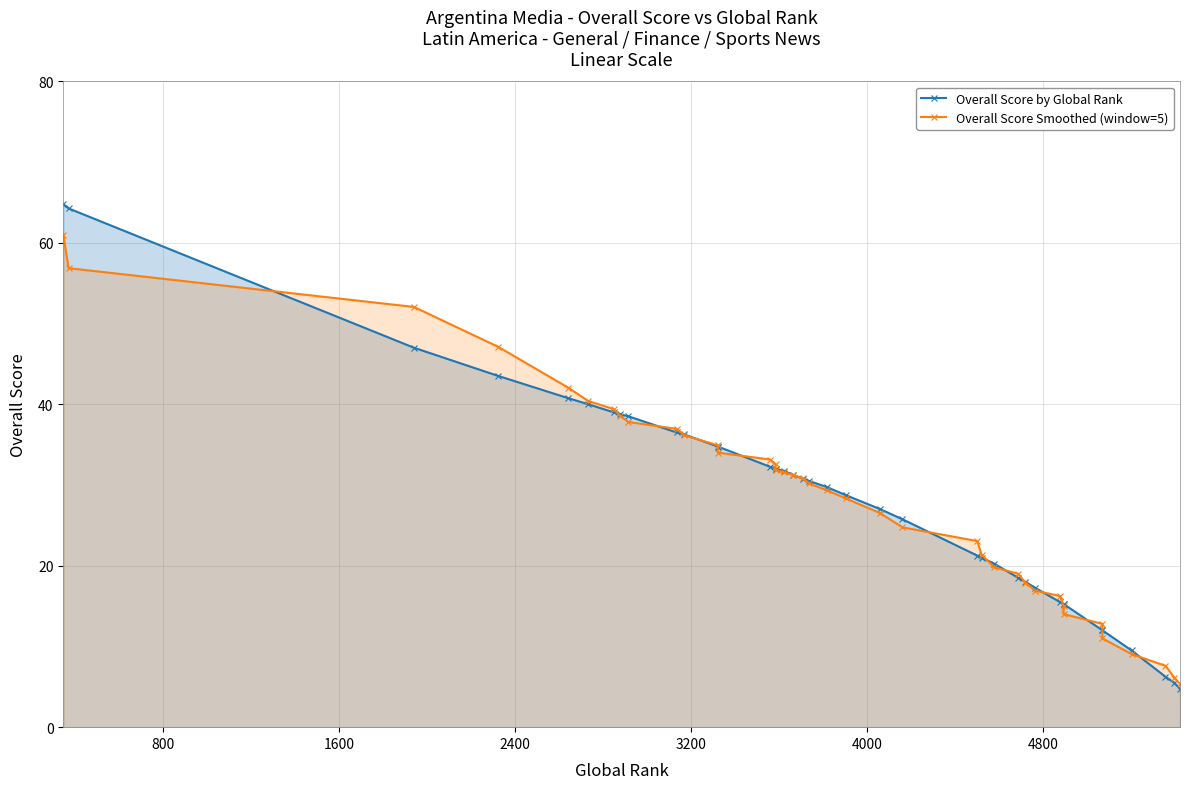

True or false: Overall Score by Global Rank has a value of 5.0 at 34.

False